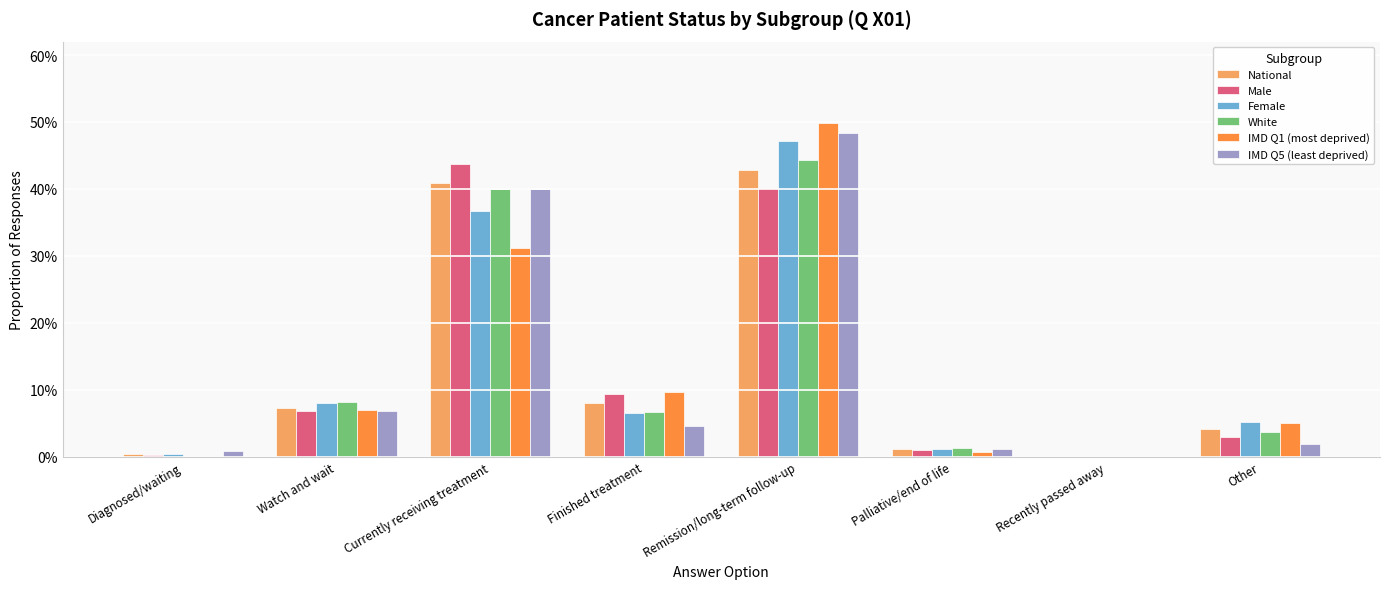

Reading right to left, list all the values displayed in this chart.

National: Other=0.0	Recently passed away=0.0	Palliative/end of life=0.0	Remission/long-term follow-up=0.4	Finished treatment=0.1	Currently receiving treatment=0.4	Watch and wait=0.1	Diagnosed/waiting=0.0
Male: Other=0.0	Recently passed away=0.0	Palliative/end of life=0.0	Remission/long-term follow-up=0.4	Finished treatment=0.1	Currently receiving treatment=0.4	Watch and wait=0.1	Diagnosed/waiting=0.0
Female: Other=0.1	Recently passed away=0.0	Palliative/end of life=0.0	Remission/long-term follow-up=0.5	Finished treatment=0.1	Currently receiving treatment=0.4	Watch and wait=0.1	Diagnosed/waiting=0.0
White: Other=0.0	Recently passed away=0.0	Palliative/end of life=0.0	Remission/long-term follow-up=0.4	Finished treatment=0.1	Currently receiving treatment=0.4	Watch and wait=0.1	Diagnosed/waiting=0.0
IMD Q1 (most deprived): Other=0.1	Recently passed away=0.0	Palliative/end of life=0.0	Remission/long-term follow-up=0.5	Finished treatment=0.1	Currently receiving treatment=0.3	Watch and wait=0.1	Diagnosed/waiting=0.0
IMD Q5 (least deprived): Other=0.0	Recently passed away=0.0	Palliative/end of life=0.0	Remission/long-term follow-up=0.5	Finished treatment=0.0	Currently receiving treatment=0.4	Watch and wait=0.1	Diagnosed/waiting=0.0